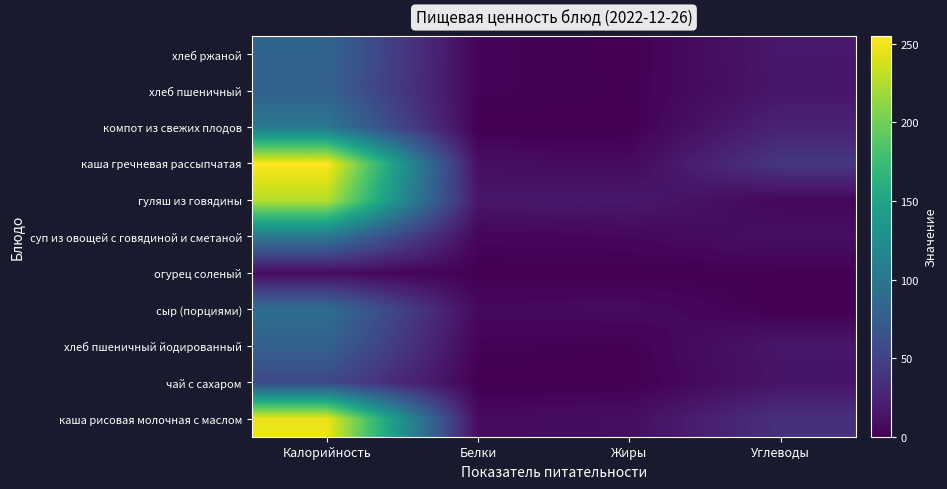

How many series are shown in this chart?

11